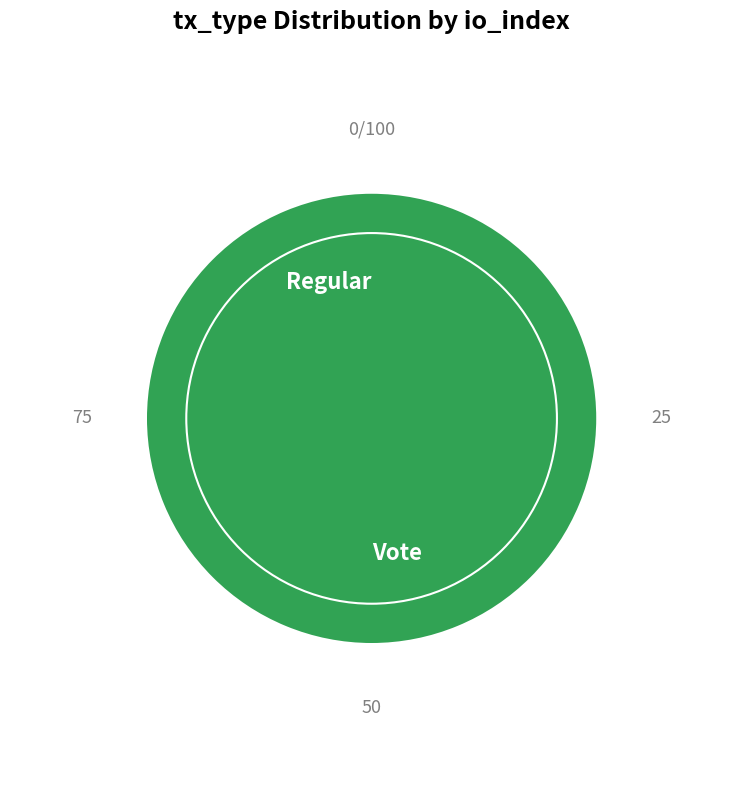

Does any single category account for the majority?

Yes